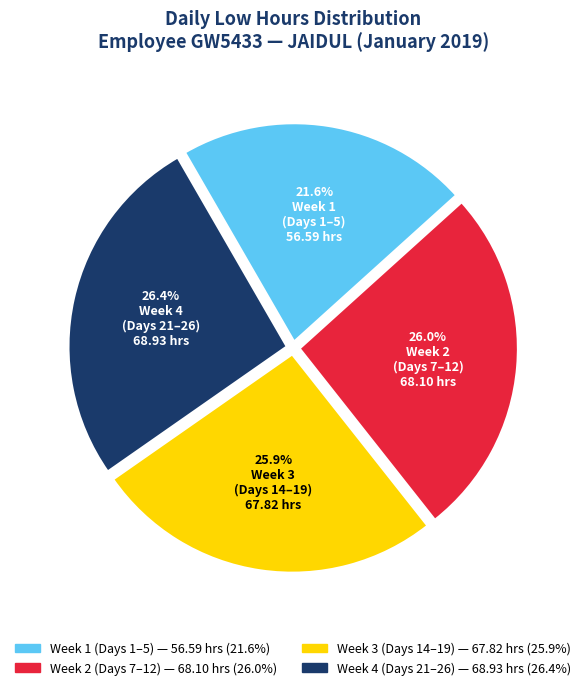

Does any single category account for the majority?

No